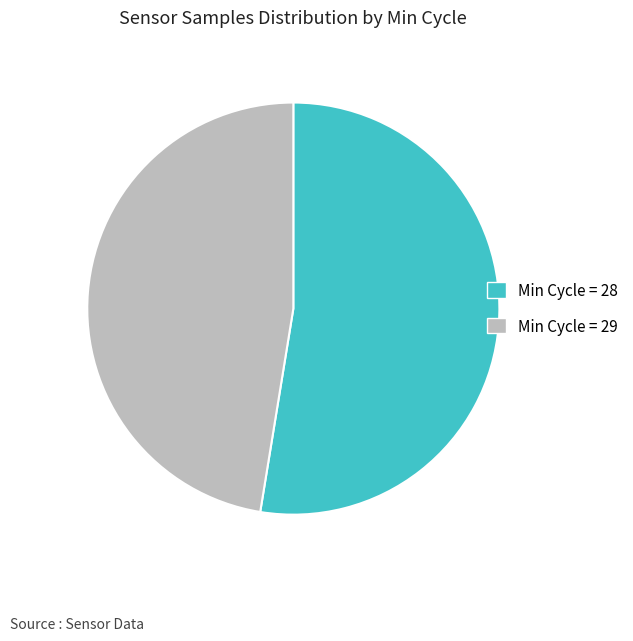

Which has a higher value, Min Cycle = 29 or Min Cycle = 28?

Min Cycle = 28